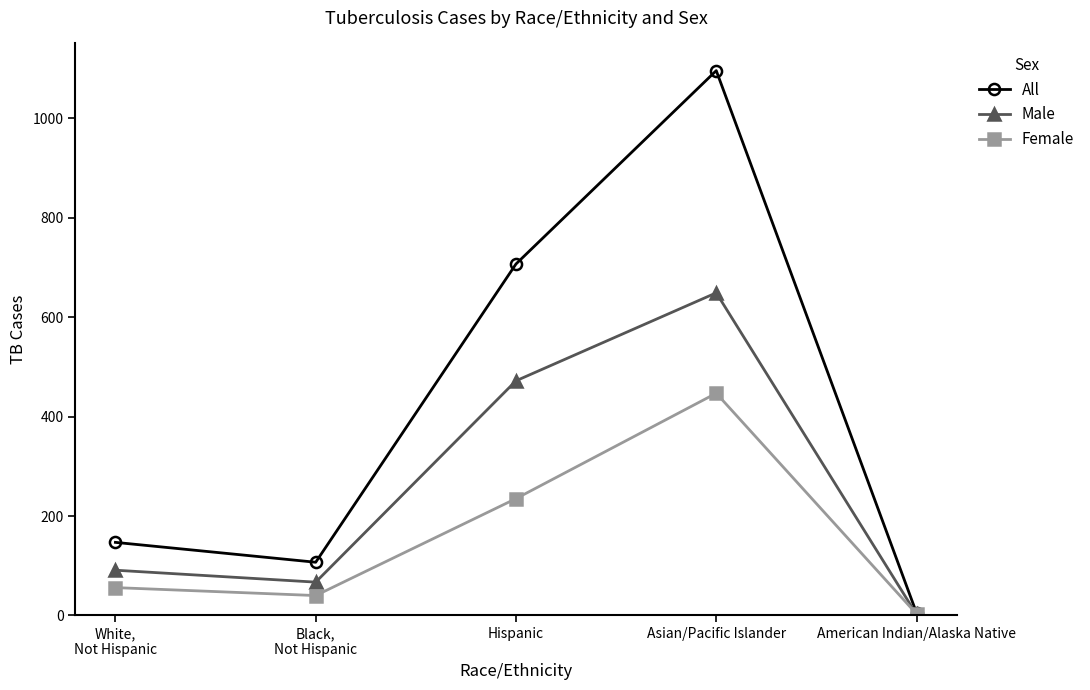

What are all the series names shown in the legend?

All, Male, Female